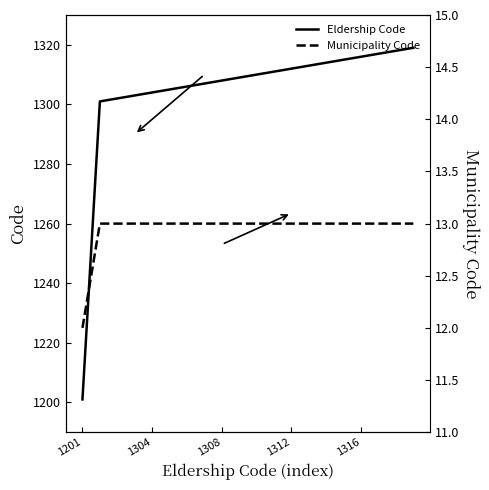

True or false: Municipality Code and Eldership Code cross at least once.

False